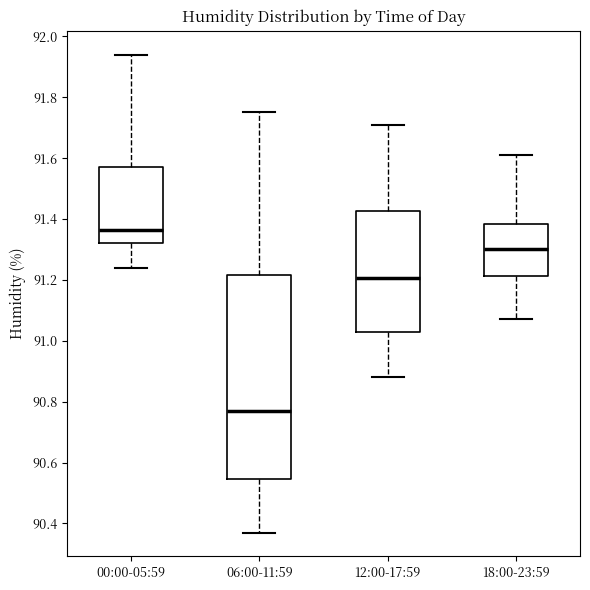

Reading left to right, read every box against the y-axis: the position of its median line, the range the box covers, and the ends of its whiskers. The values are not printed on the chart, so give them approximately, as read against the axis.

00:00-05:59: median 91.36, box 91.32 to 91.58, whiskers 91.24 to 91.94
06:00-11:59: median 90.78, box 90.54 to 91.22, whiskers 90.38 to 91.76
12:00-17:59: median 91.20, box 91.02 to 91.42, whiskers 90.88 to 91.72
18:00-23:59: median 91.30, box 91.22 to 91.38, whiskers 91.08 to 91.62